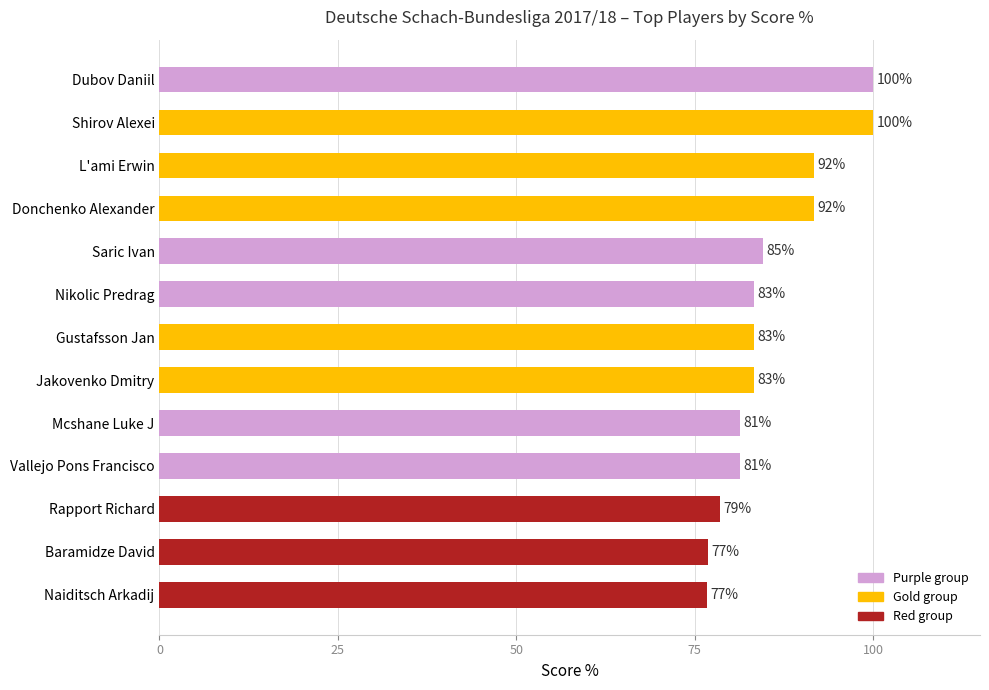

What is the ratio of the value at Shirov Alexei to the value at Vallejo Pons Francisco?

1.2